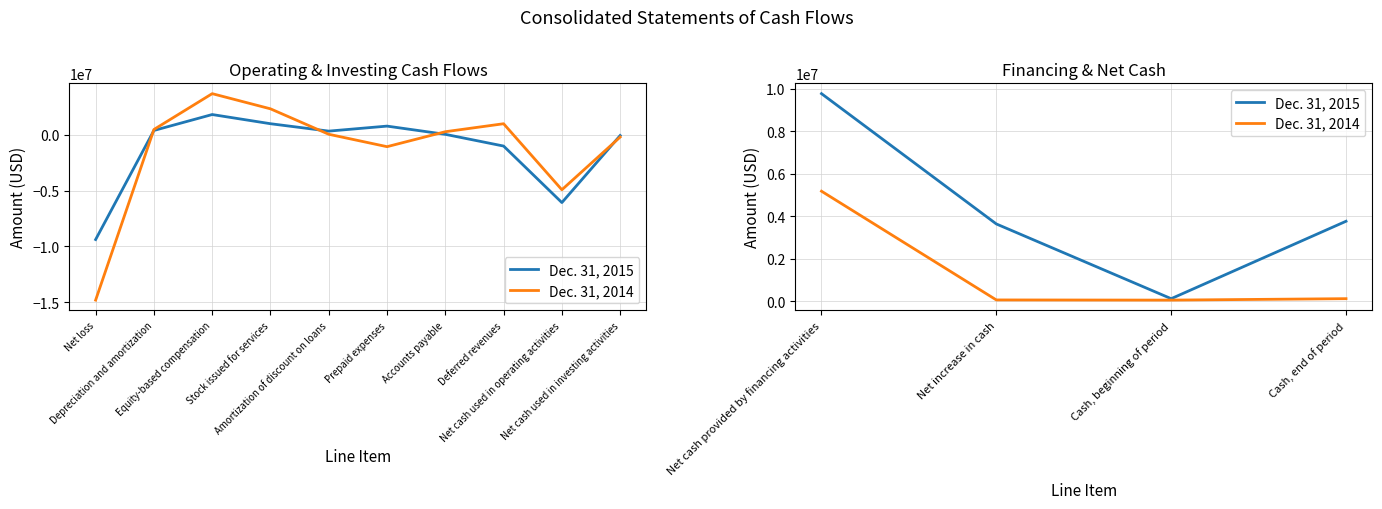

Count the number of categories in the chart.

4